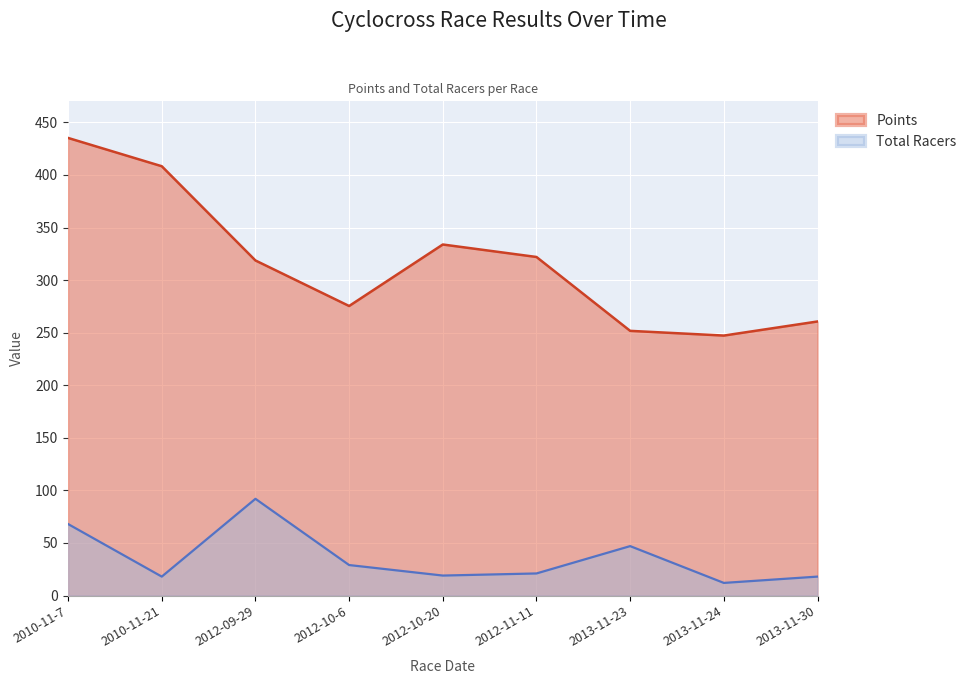

What is the sum of the Points values at 2010-11-7 and 2013-11-23?

687.0